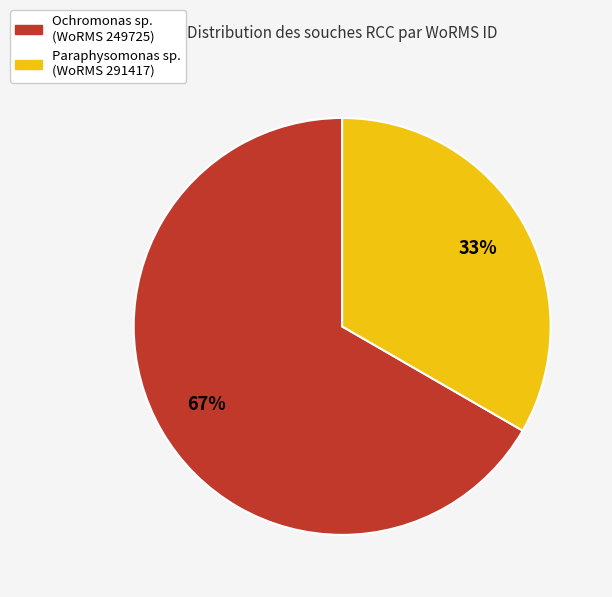

Does any single category account for the majority?

Yes